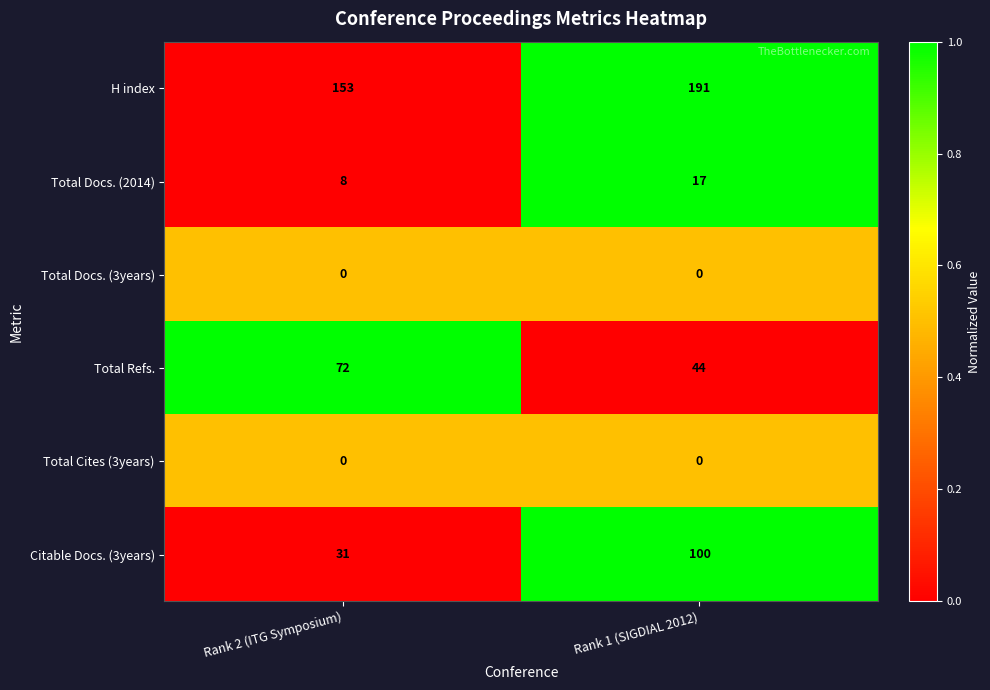

At which label does Citable Docs. (3years) reach its peak?

Rank 1 (SIGDIAL 2012)